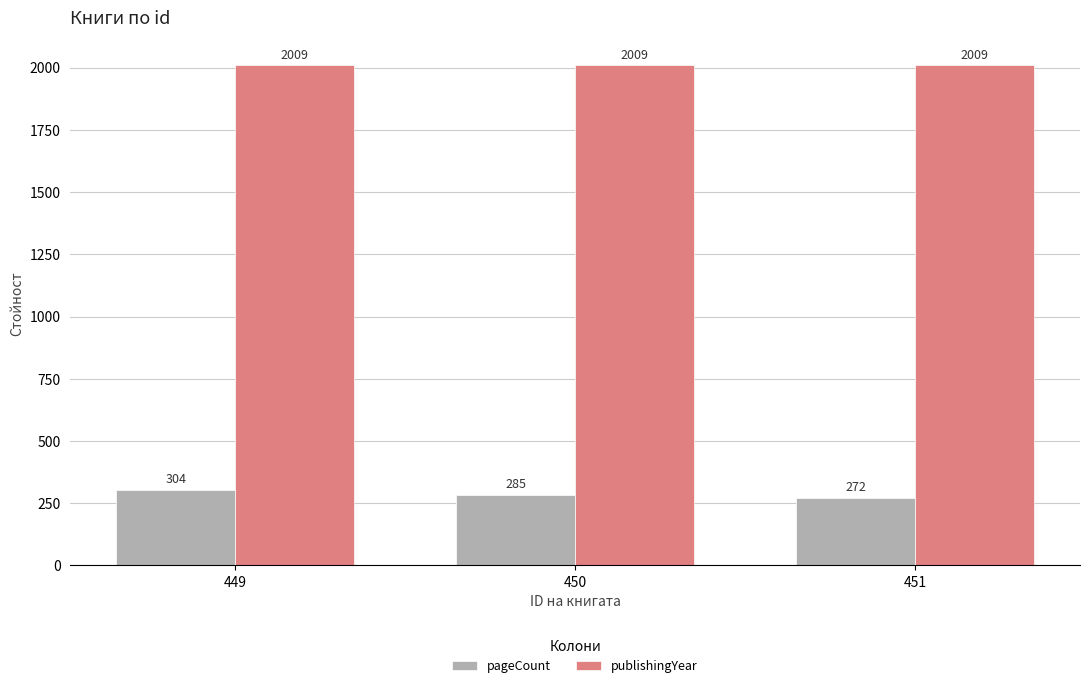

Where is pageCount nearest to the value 288?

450